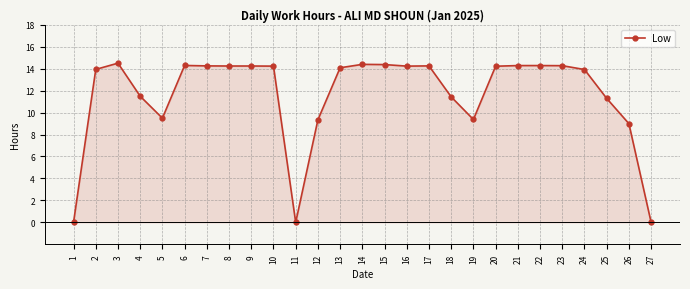

What is the ratio of the value at 2 to the value at 25?

1.2